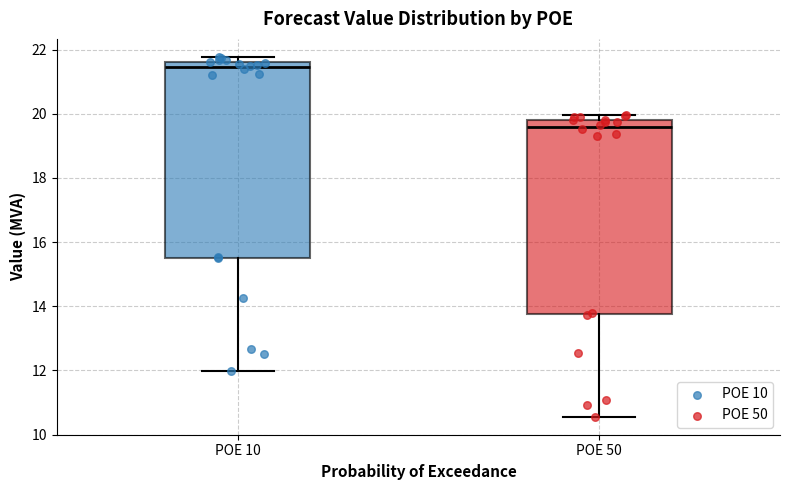

Where does the lower whisker of the box for POE 10 end on the y-axis? The values are not printed on the chart, so give them approximately, as read against the axis.

12.0